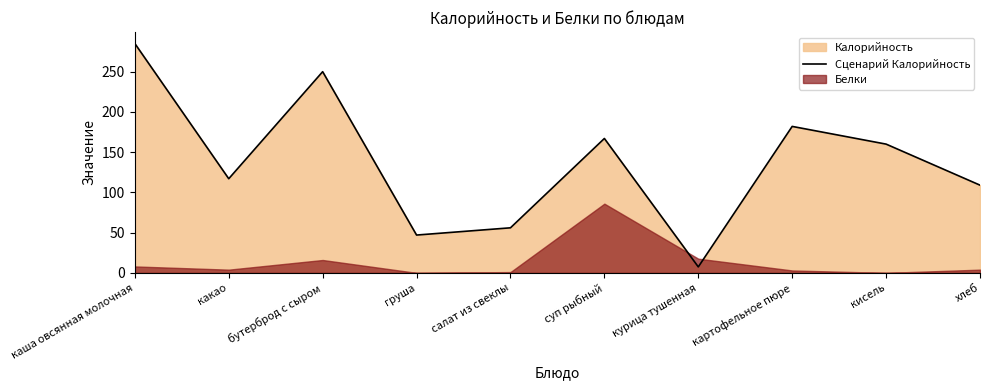

What position from the right is картофельное пюре?

3